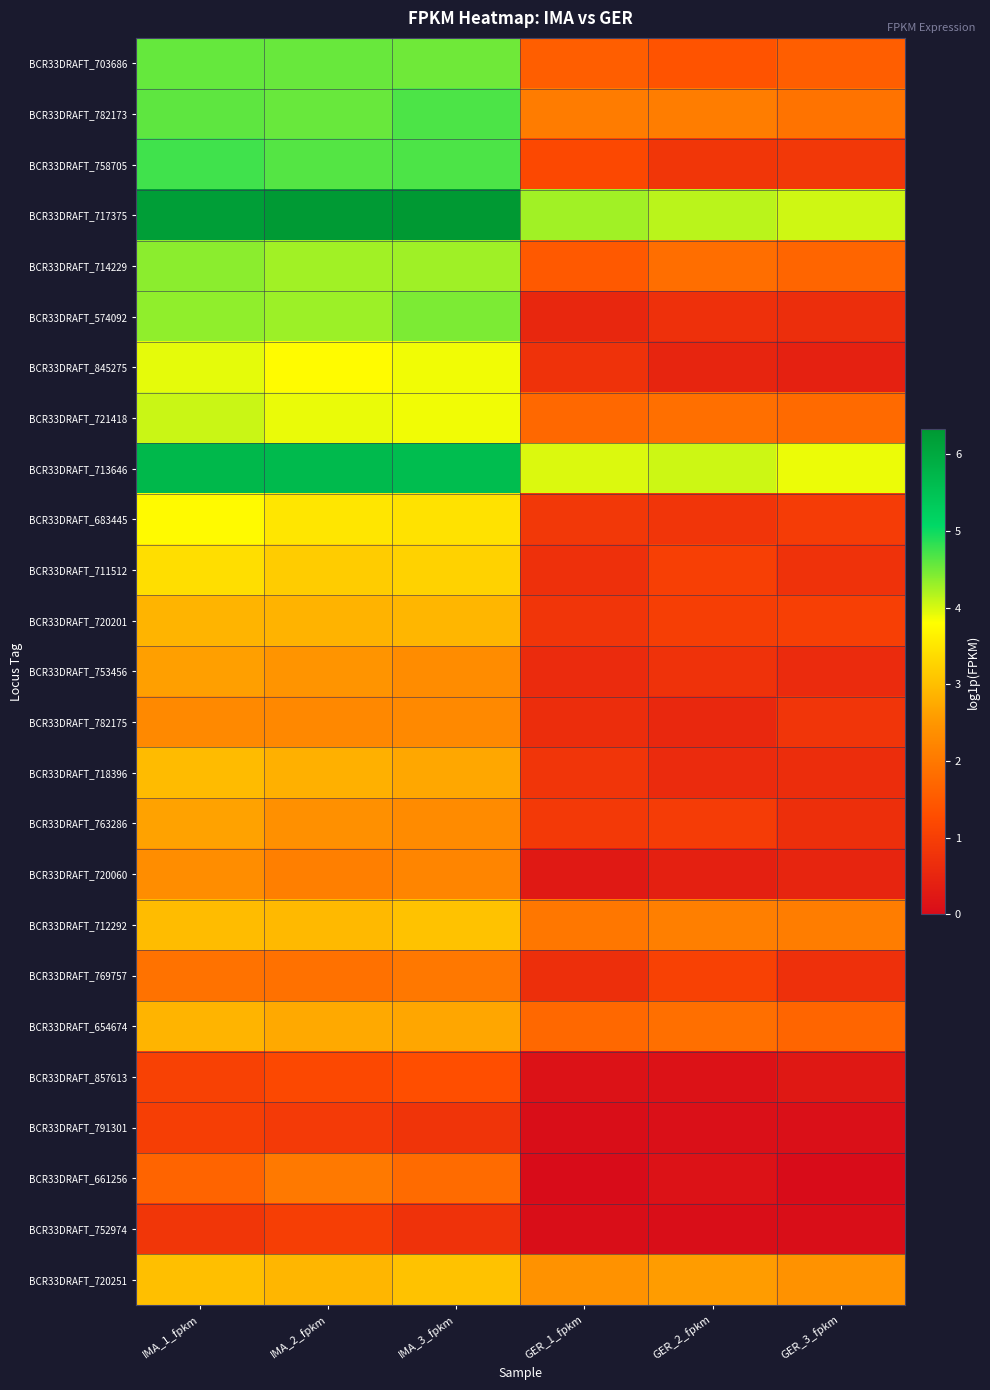

Which series has the largest total across all categories?

BCR33DRAFT_717375